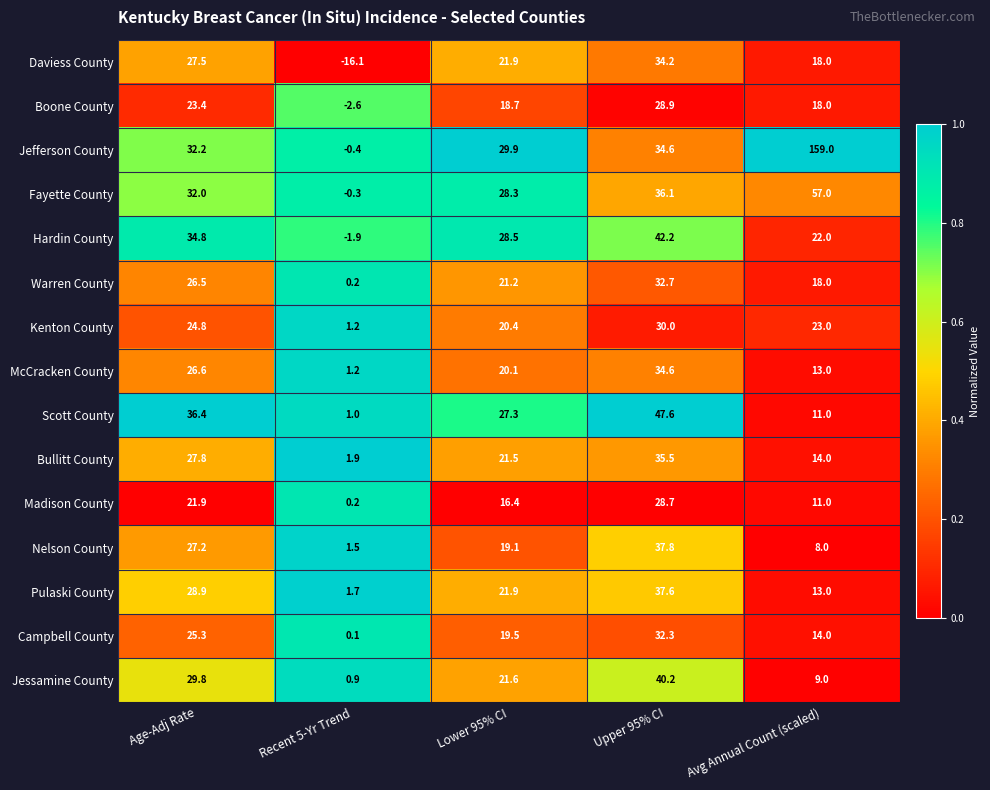

What is the difference between the Daviess County values at Lower 95% CI and Age-Adj Rate?

5.6